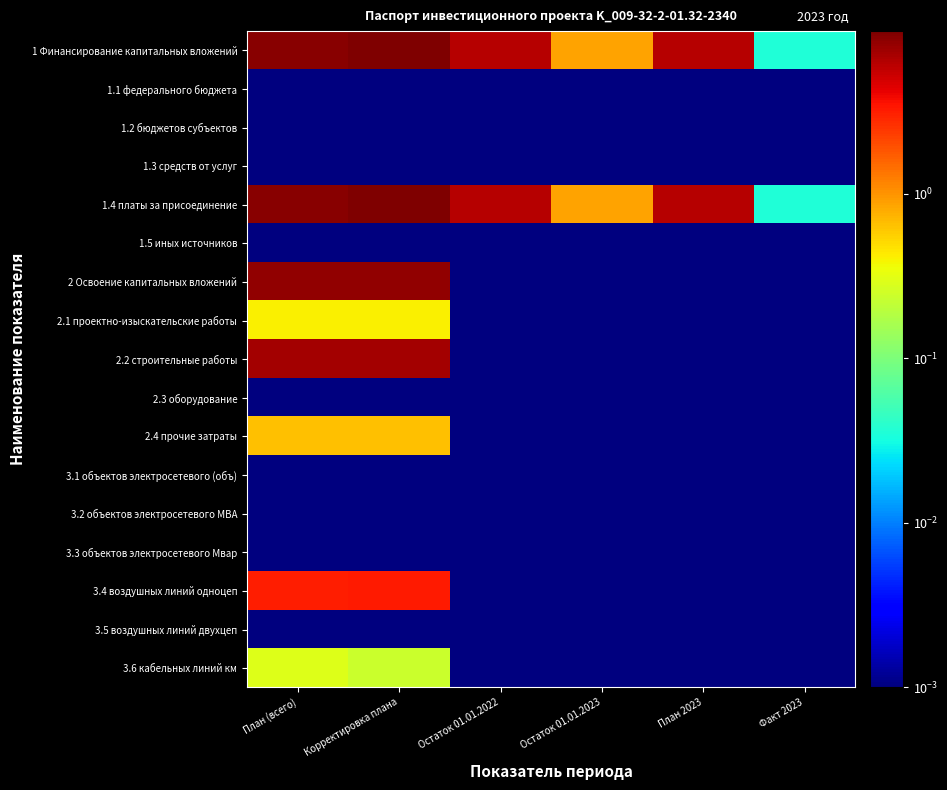

Which has a higher value, Остаток 01.01.2022 or Остаток 01.01.2023?

Остаток 01.01.2022